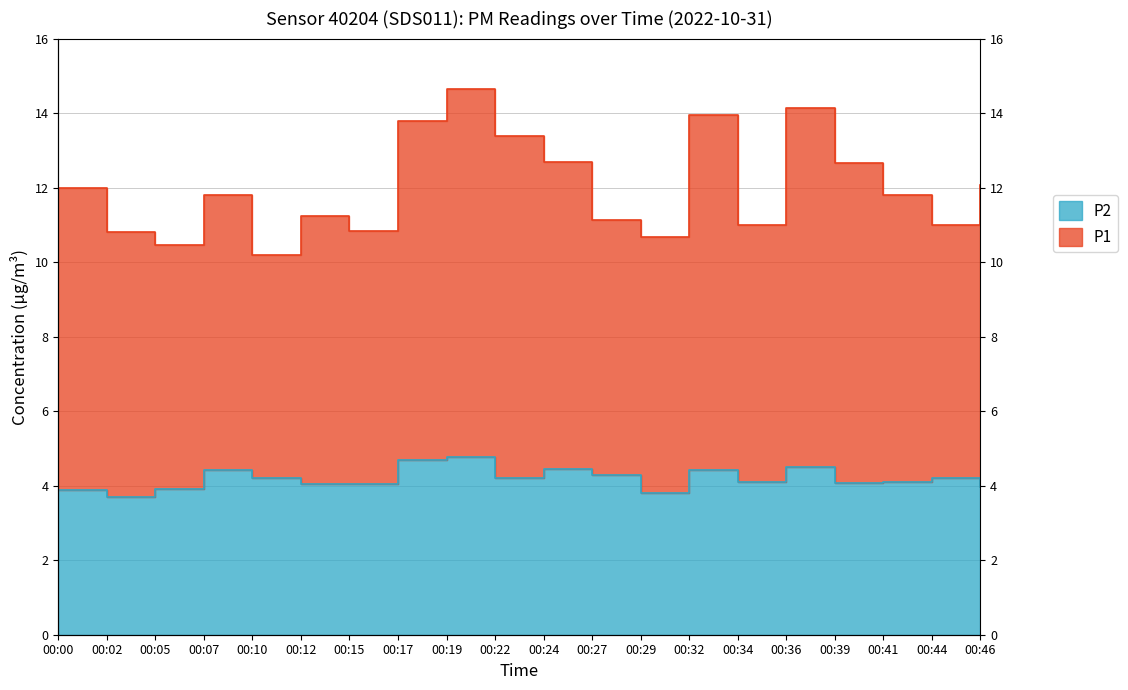

The P1 series shows 11.8 at 00:07. True or false?

True